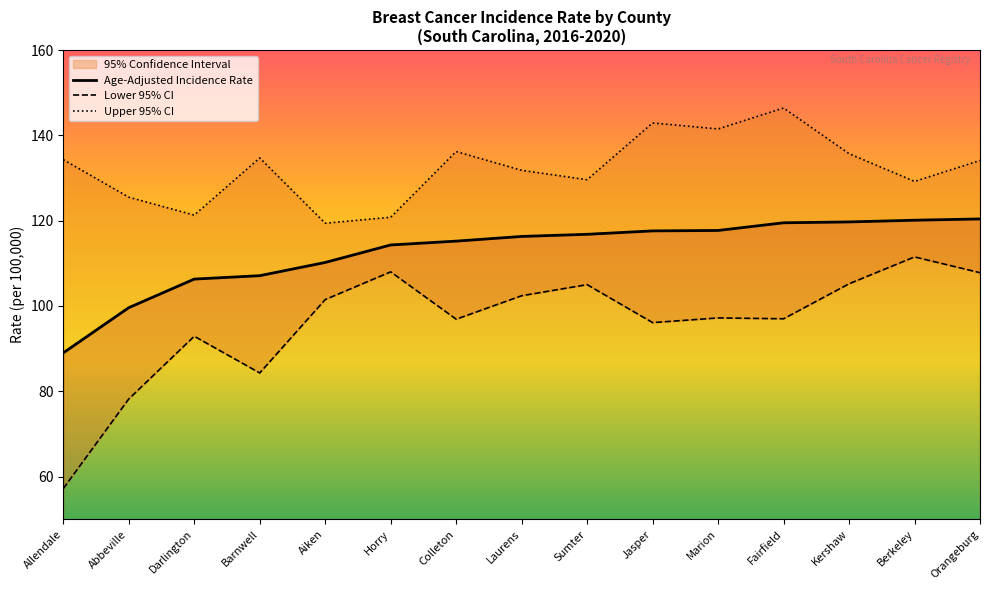

What value does the Age-Adjusted Incidence Rate series have at Barnwell?

107.1